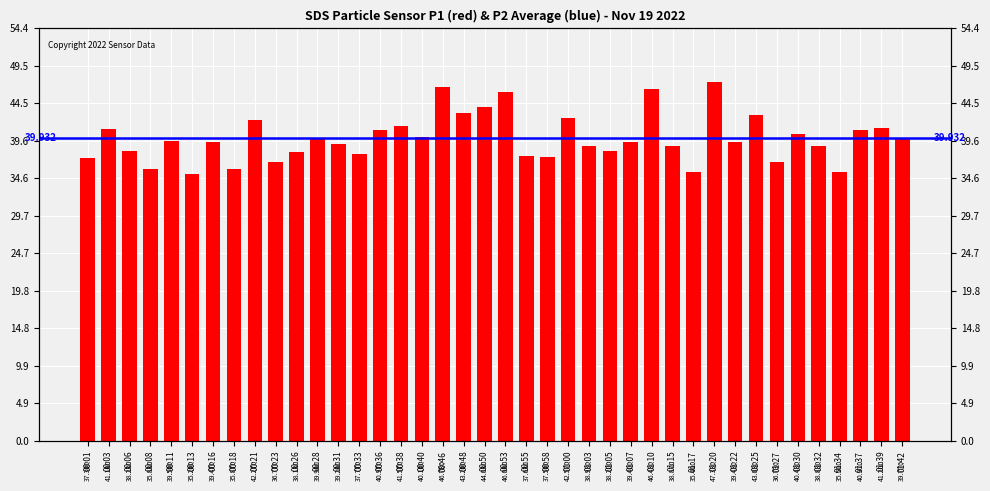

Reading left to right, transcribe all the data shown in this chart.

37.3	41.1	38.2	35.8	39.5	35.2	39.5	35.9	42.3	36.8	38.1	39.9	39.2	37.8	41.0	41.6	40.1	46.7	43.2	44.0	46.0	37.6	37.5	42.6	38.9	38.2	39.4	46.4	38.9	35.4	47.3	39.4	43.0	36.7	40.4	38.8	35.5	41.0	41.2	39.8